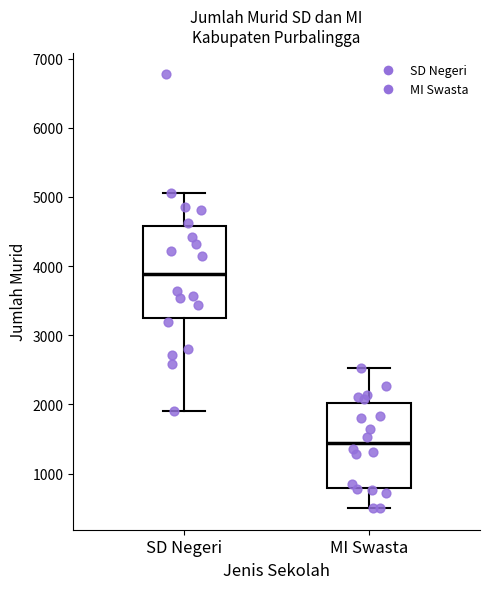

Reading left to right, read every box against the y-axis: the position of its median line, the range the box covers, and the ends of its whiskers. The values are not printed on the chart, so give them approximately, as read against the axis.

SD Negeri: median 3900, box 3200 to 4600, whiskers 1900 to 5100
MI Swasta: median 1400, box 800 to 2000, whiskers 500 to 2500